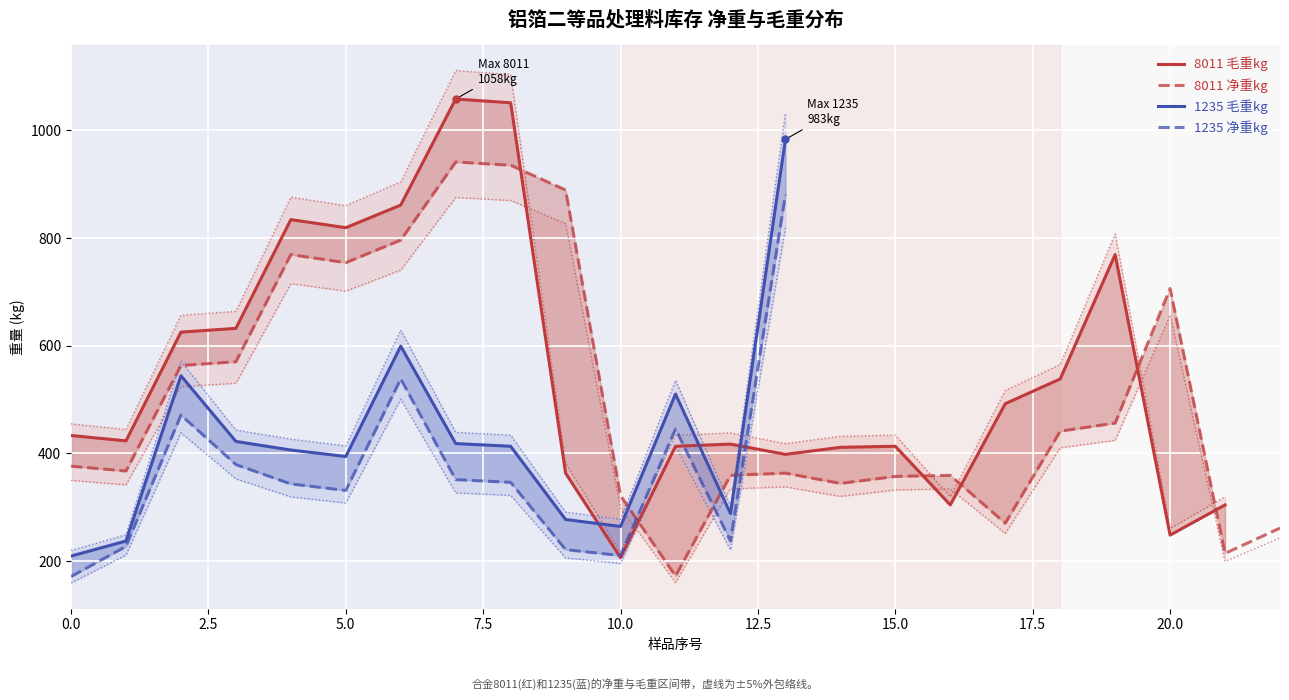

The value of 8011 净重kg at 0.0 is 376. True or false?

True